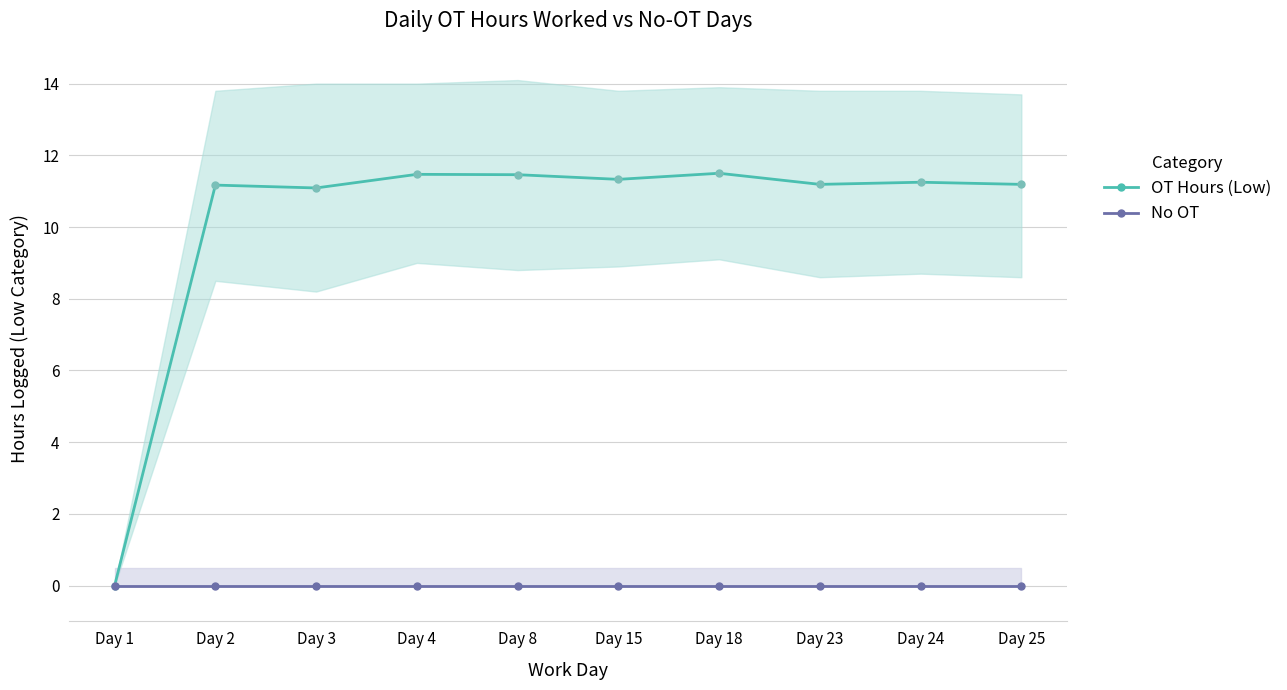

List the series in order of their overall mean, highest first.

OT Hours (Low), No OT